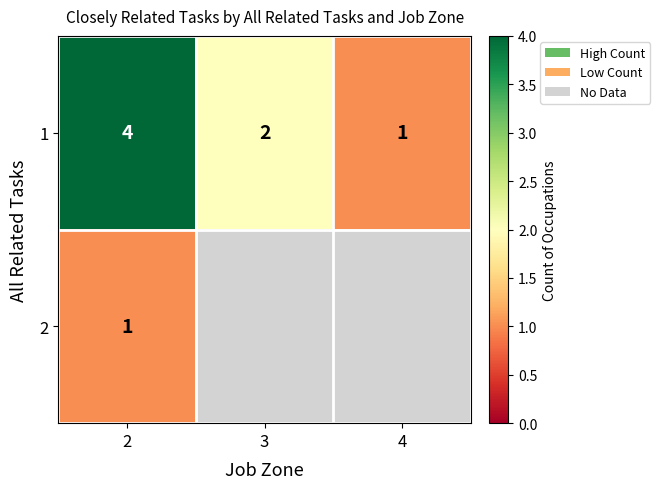

The 1 series shows 1 at 4. True or false?

True